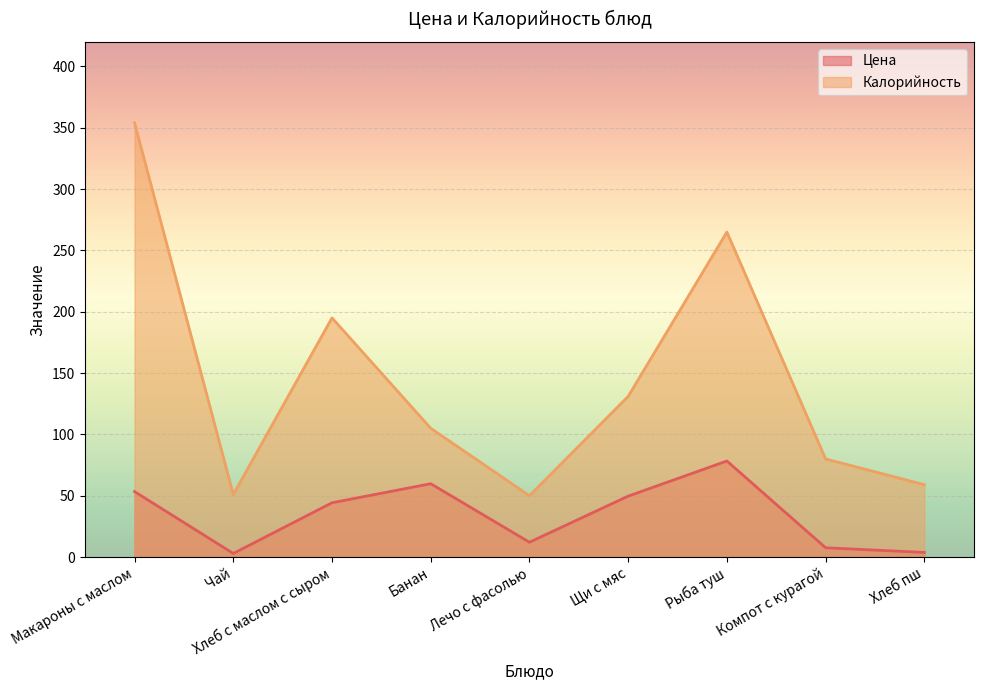

What is the label of the 9th point from the left?

Хлеб пш